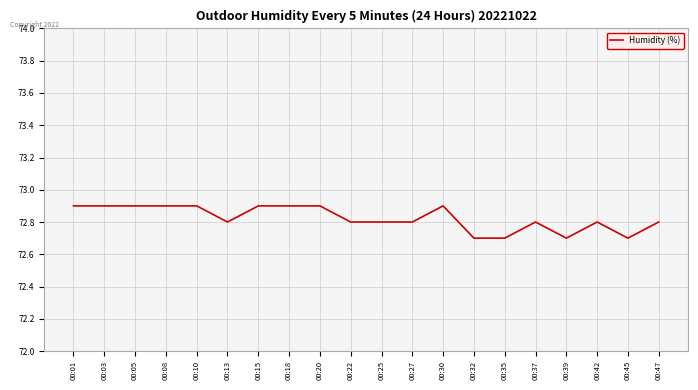

True or false: the data shows 28.2 at 00:10.

False